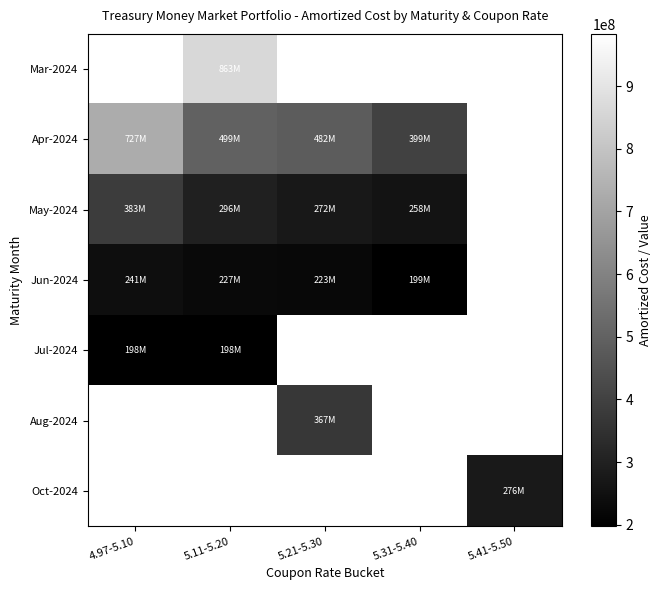

What is the difference between the maximum and minimum values in the Apr-2024 series?

328535772.0